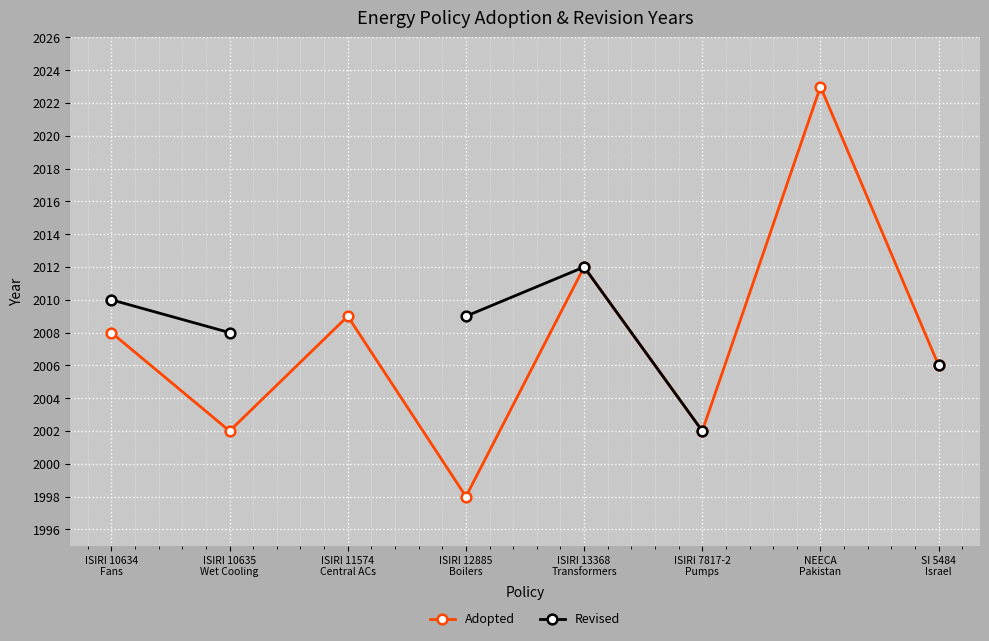

True or false: Adopted has more than 0 interior local peaks.

True